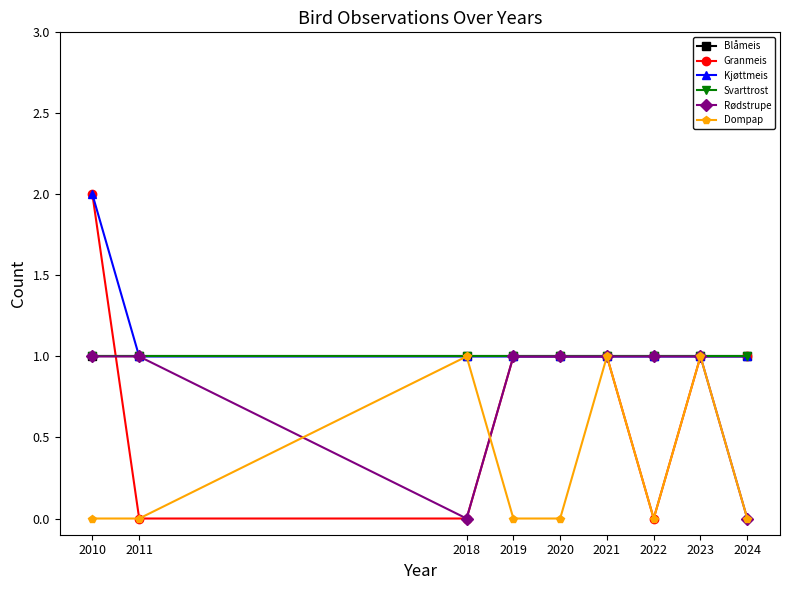

Does the chart have visible grid lines?

No